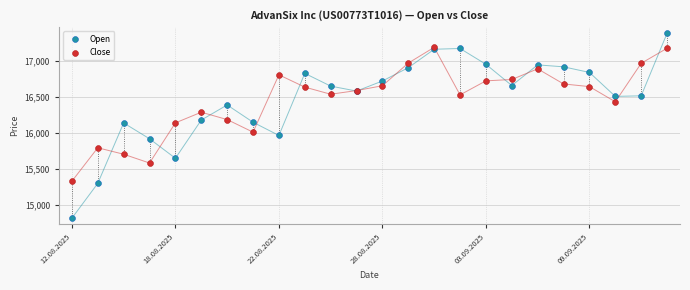

In the Close series, what Y value is closest to 16258?

16287